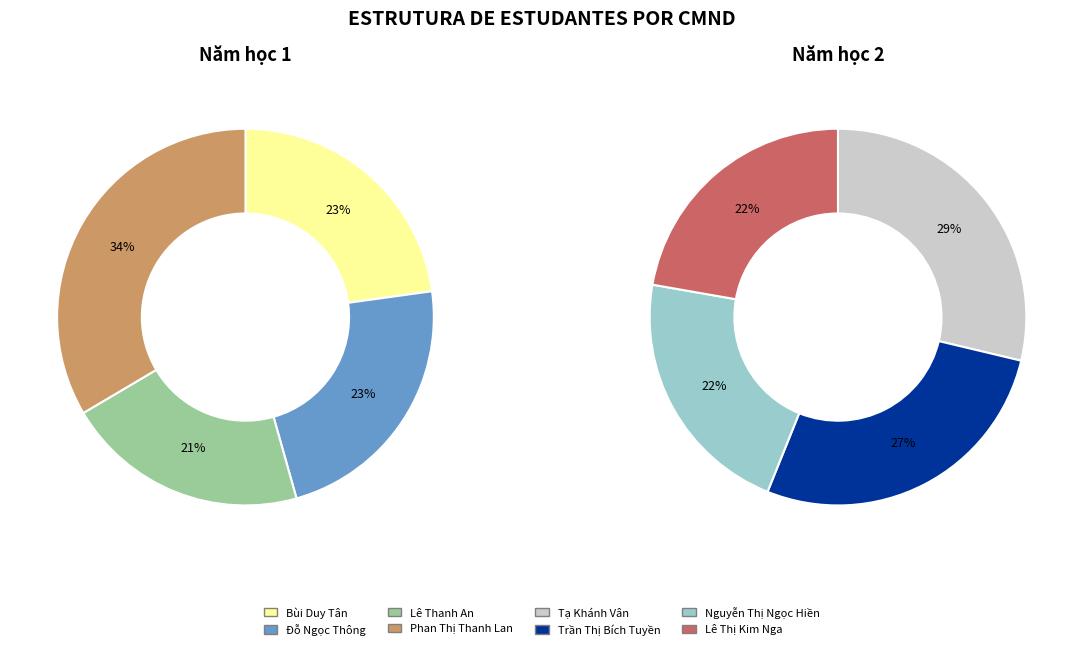

How many slices are in this pie chart?

8